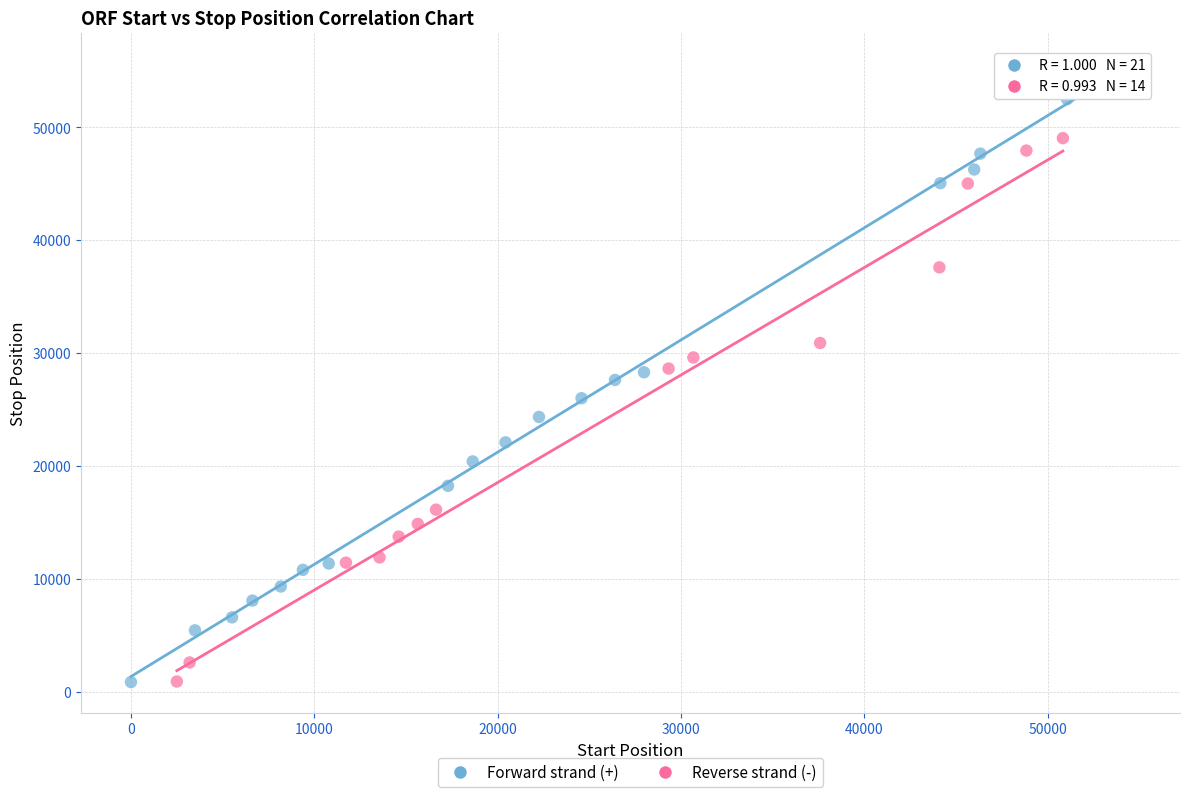

Which series has the widest spread of Y values?

Forward strand (+)